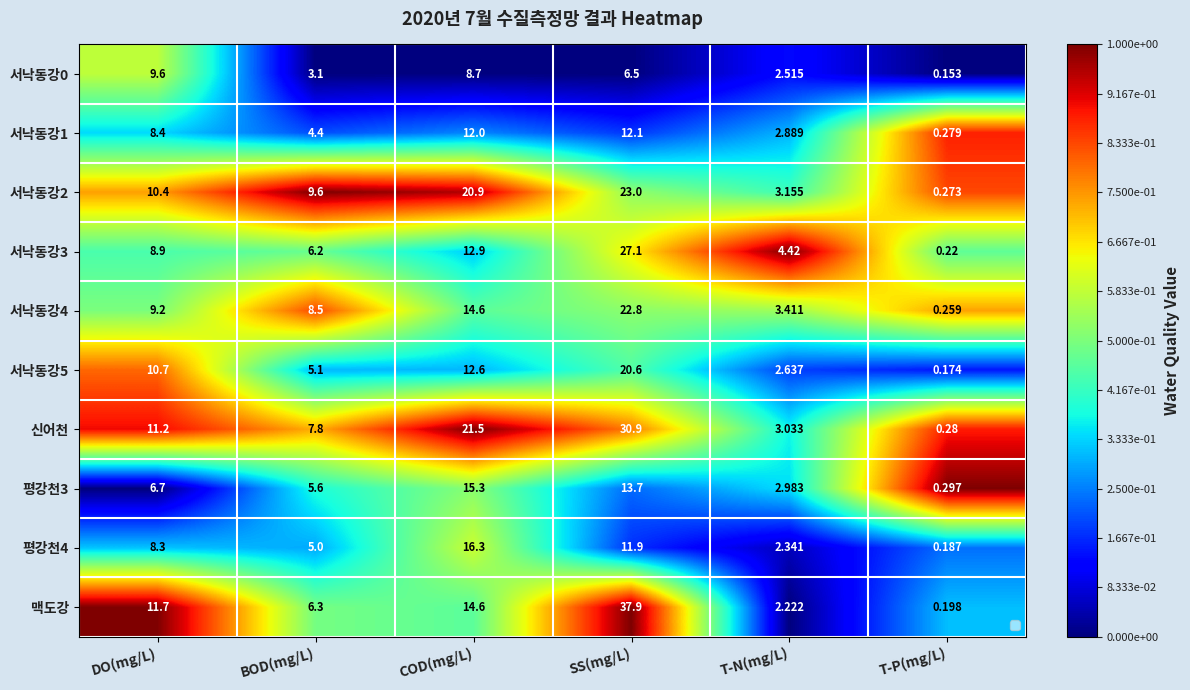

Is it true that 서낙동강4 equals 0.8 at SS(mg/L)?

False